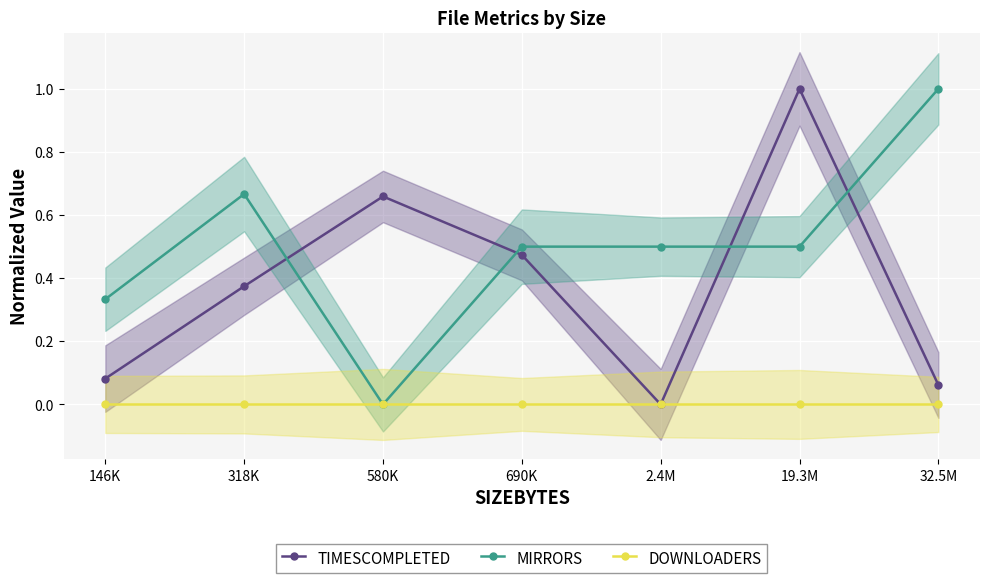

How many values in the MIRRORS series exceed 0?

6